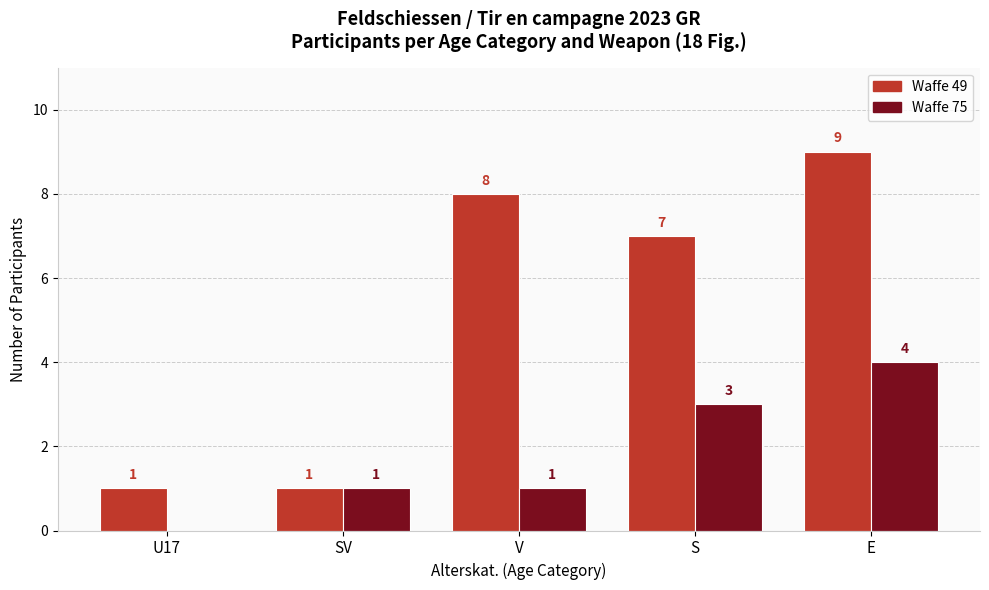

What is the spread (max minus min) of values at E?

5